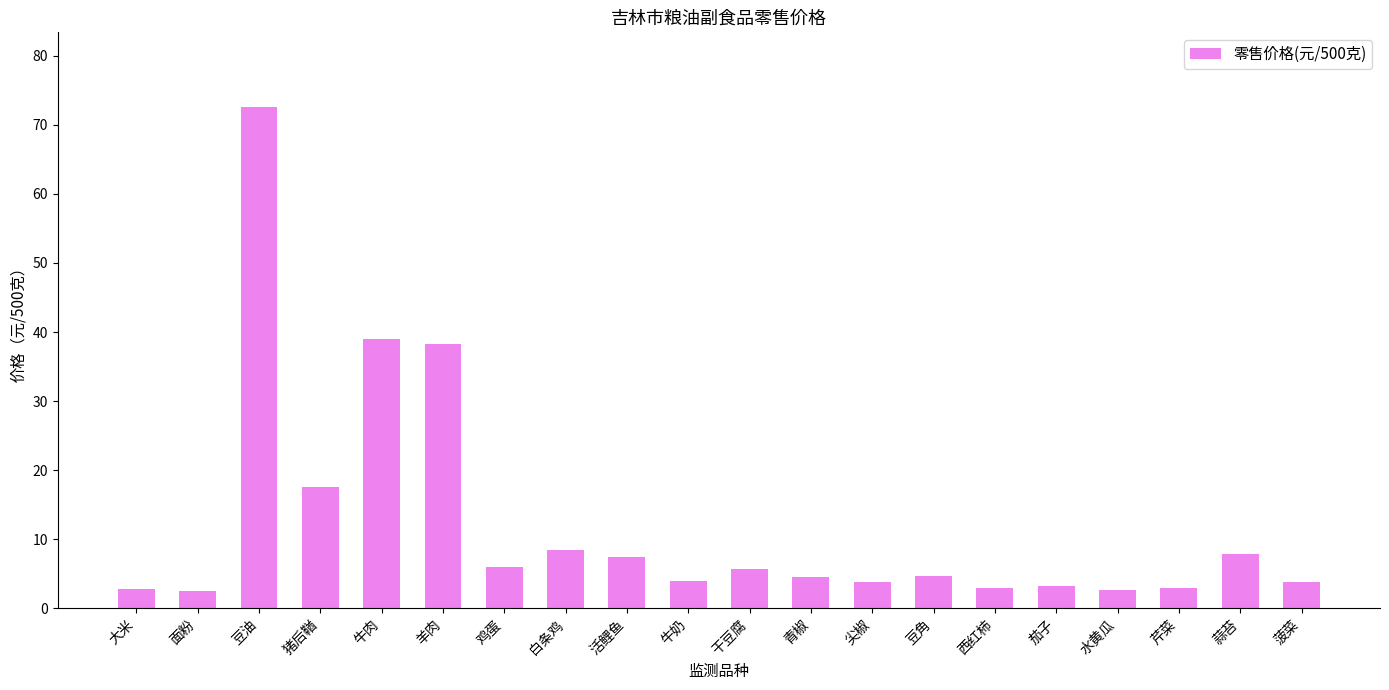

What value does the data have at 西红柿?

3.0